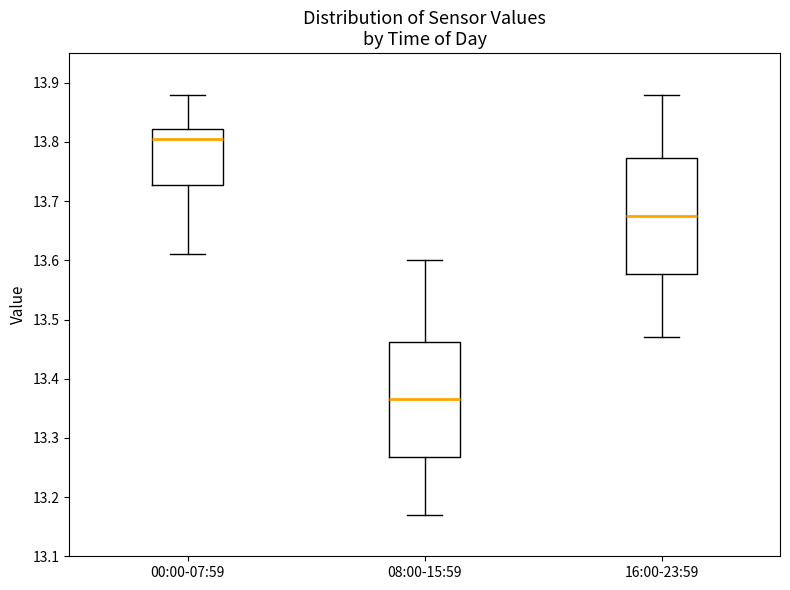

Reading left to right, transcribe this box plot: for each box, give where its median line is, the range the box spans, and where its two whiskers end, as read against the y-axis. The values are not printed on the chart, so give them approximately, as read against the axis.

00:00-07:59: median 13.81, box 13.73 to 13.82, whiskers 13.61 to 13.88
08:00-15:59: median 13.37, box 13.27 to 13.46, whiskers 13.17 to 13.60
16:00-23:59: median 13.68, box 13.58 to 13.77, whiskers 13.47 to 13.88